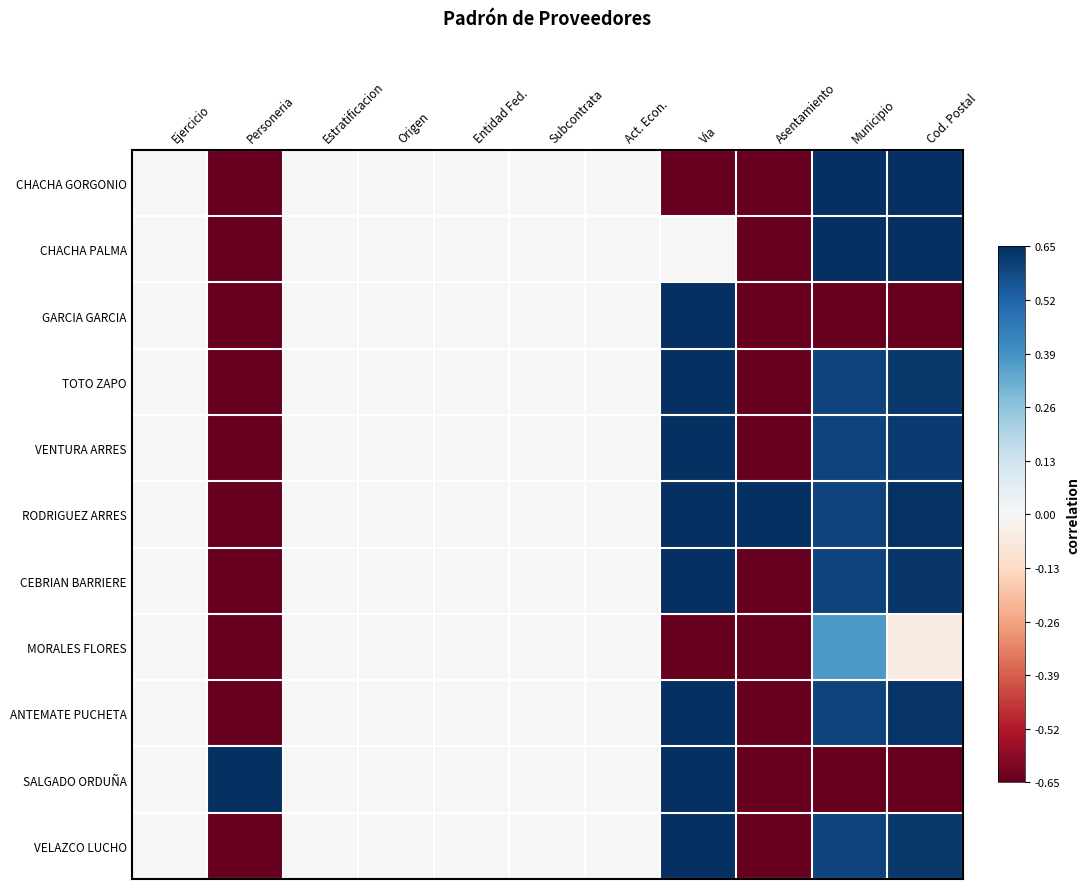

Between Municipio and Personeria, which is larger?

Municipio